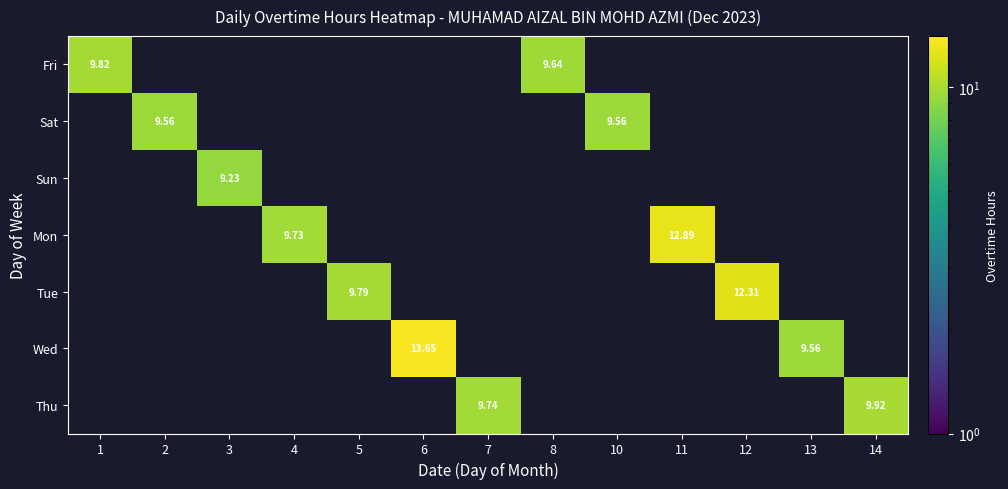

Which series has the largest total across all categories?

Wed